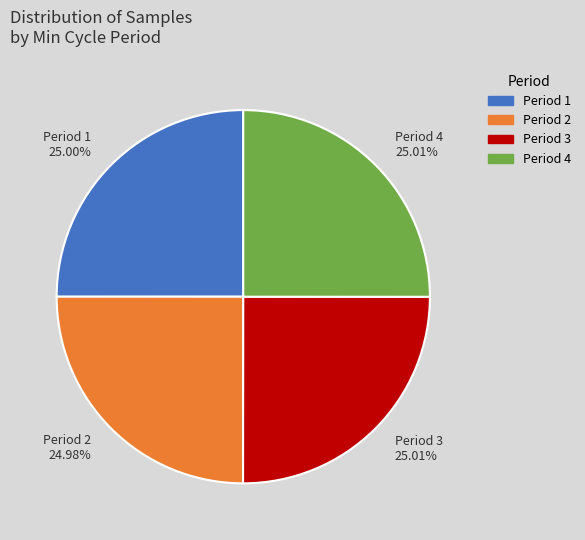

Is there a majority slice in this chart?

No